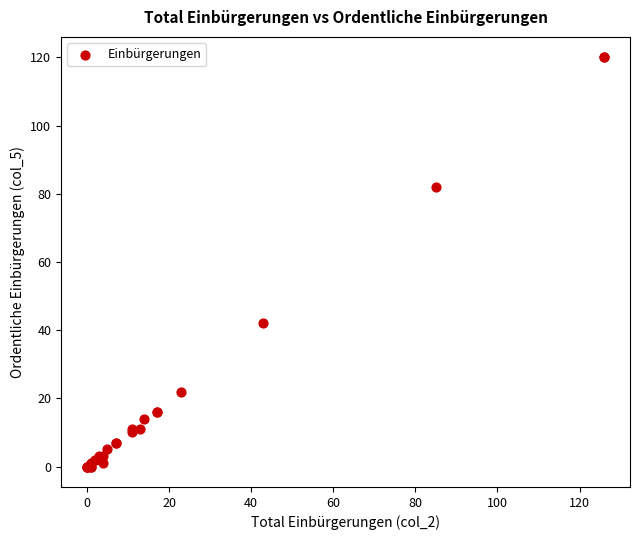

What Y value in the scatter plot is closest to 60?

42